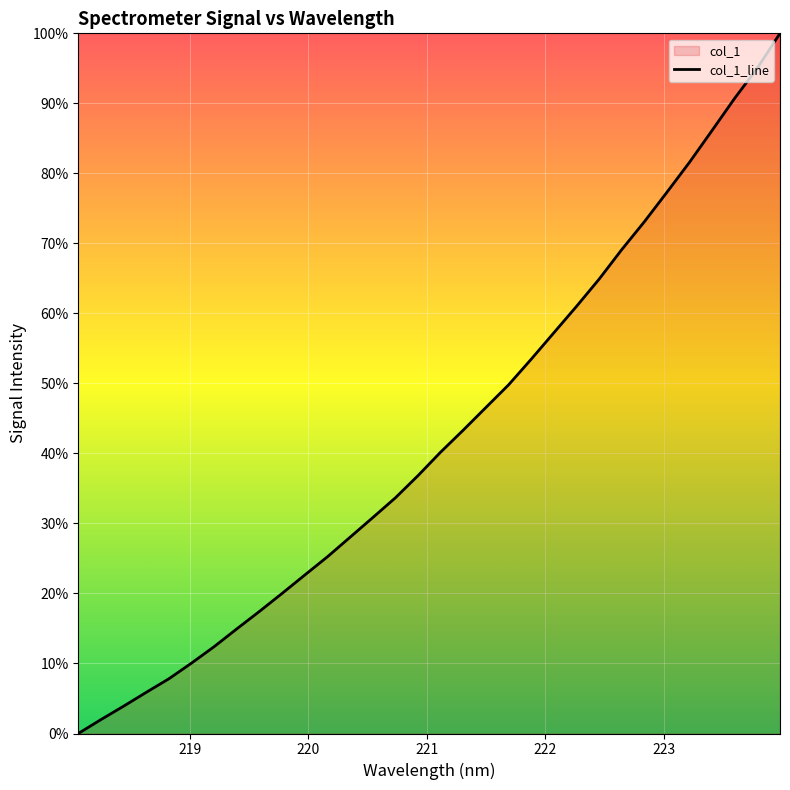

At which label is the value closest to 50?

221.6902